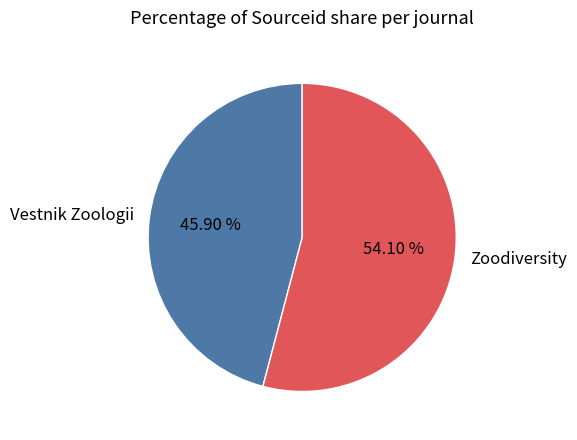

Which has a higher value, Vestnik Zoologii or Zoodiversity?

Zoodiversity